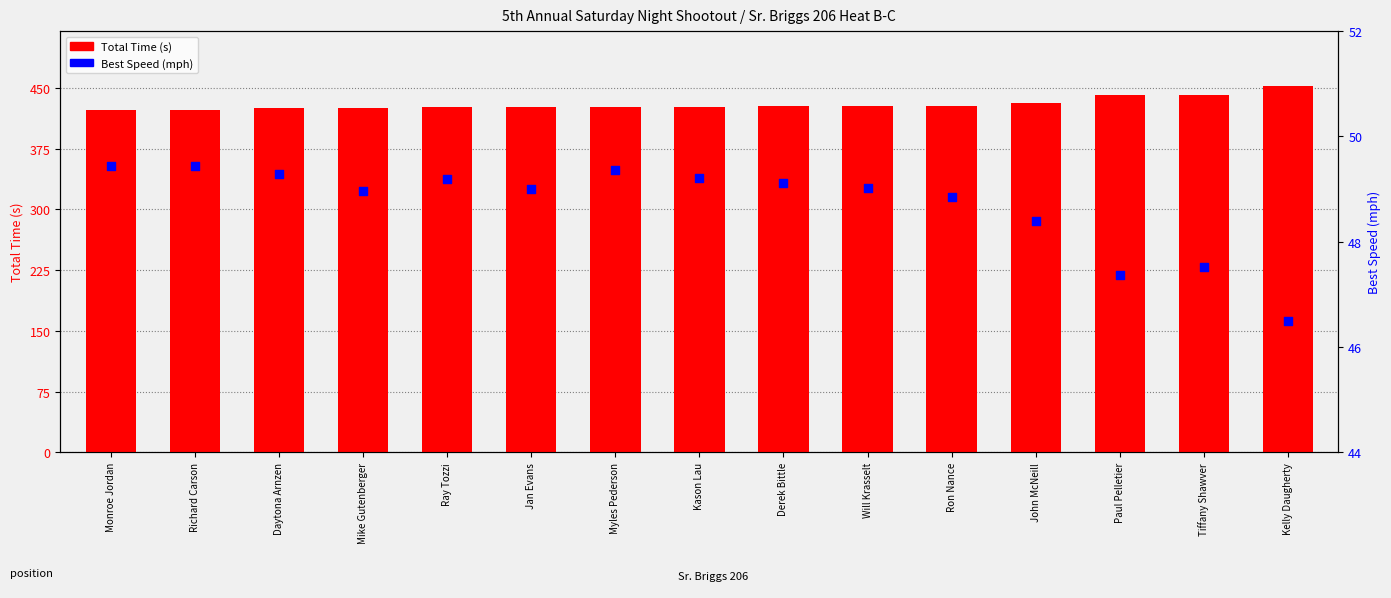

Which series has the widest spread of Y values?

Total Time (s)